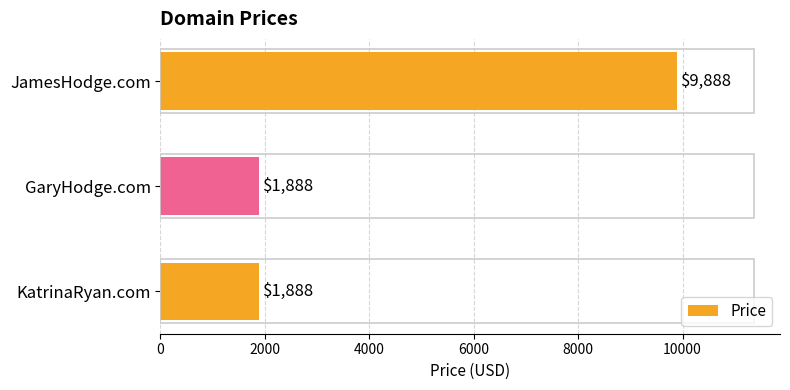

Between JamesHodge.com and GaryHodge.com, which is larger?

JamesHodge.com